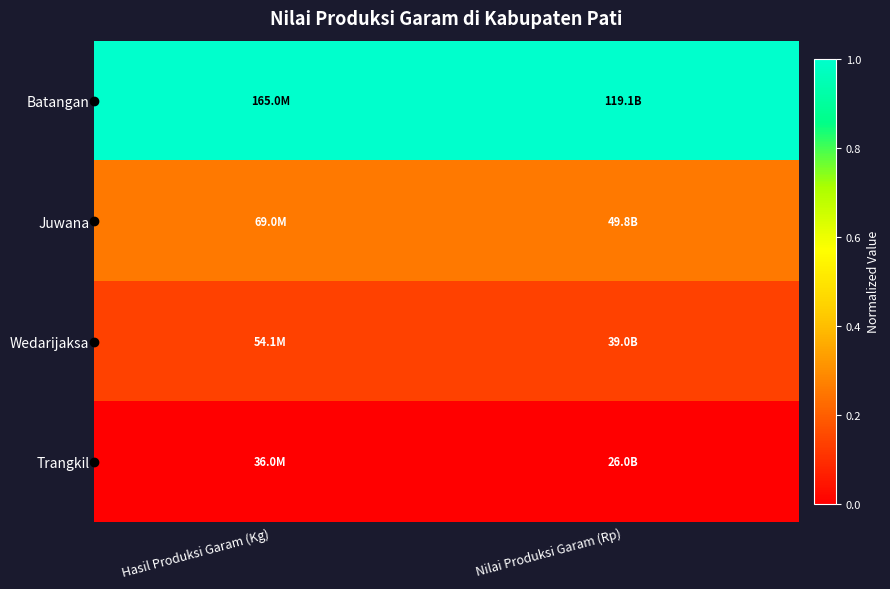

Count the number of data series in this chart.

4